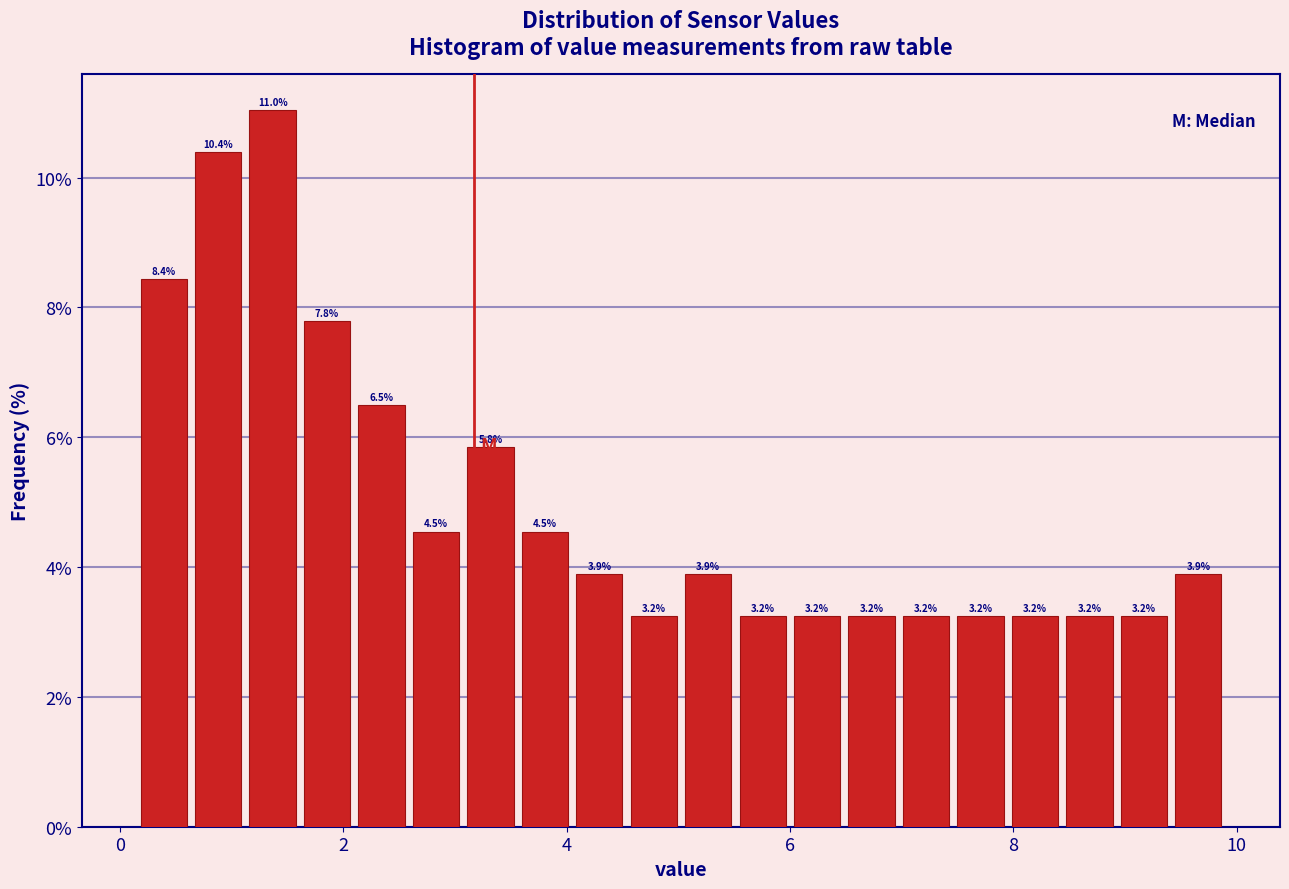

Around what value on the x-axis is the tallest bar? Give the approximate position of its centre, as read against the axis.

1.4